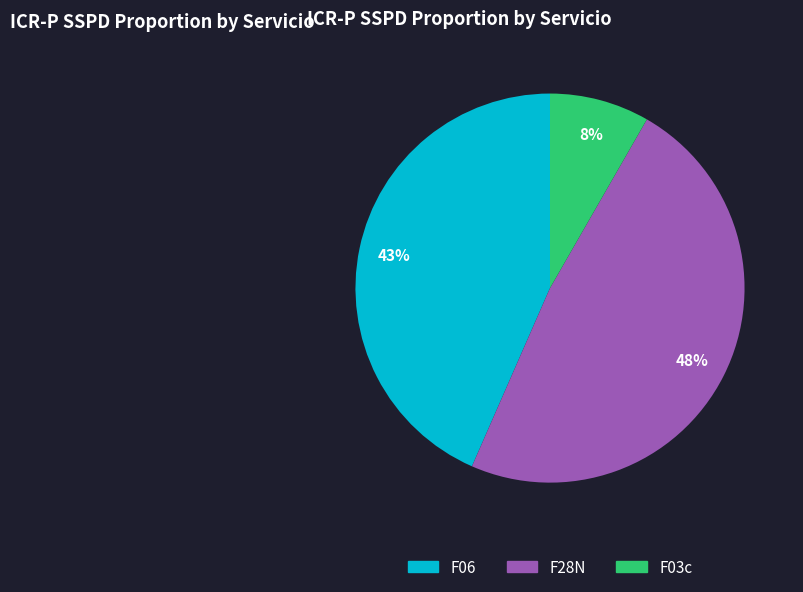

Is there a majority slice in this chart?

No